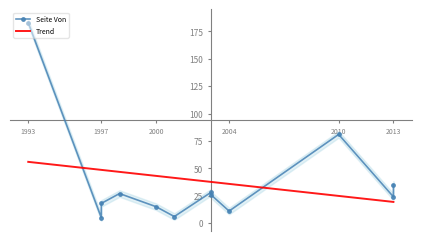

How many data points in Seite Von are above 26?

5